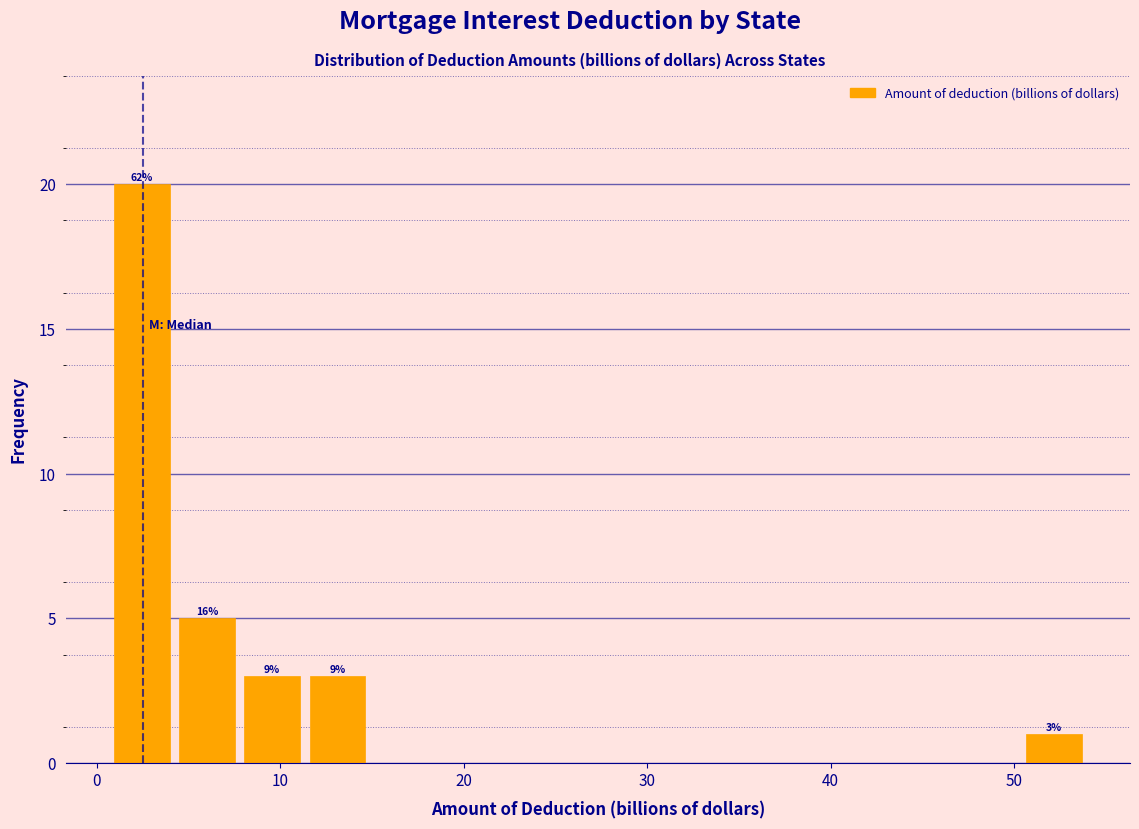

Around what value on the x-axis is the tallest bar? Give the approximate position of its centre, as read against the axis.

2